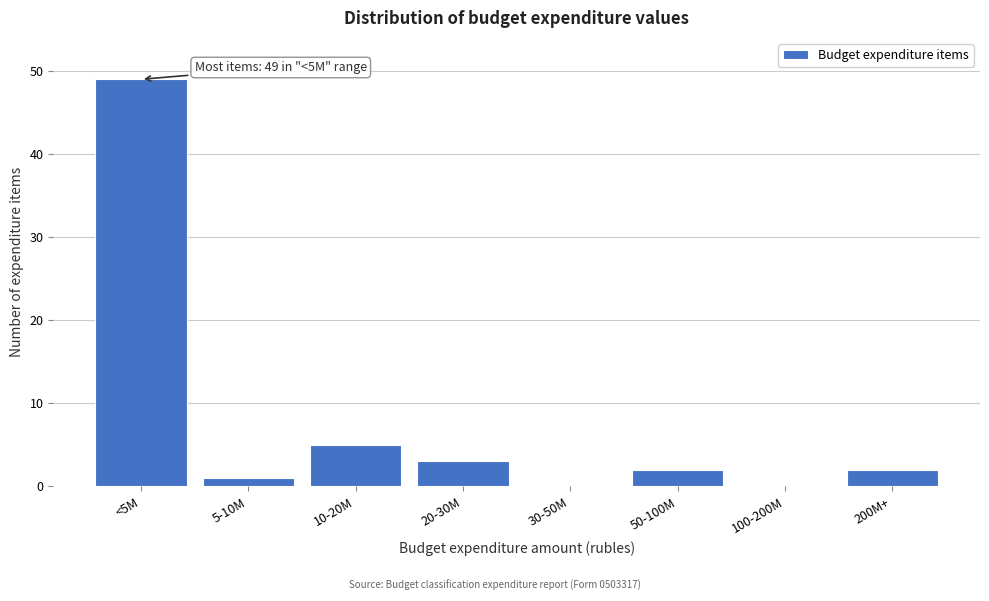

Reading left to right, extract all data points from this chart.

<5M=49	5-10M=1	10-20M=5	20-30M=3	30-50M=0	50-100M=2	100-200M=0	200M+=2